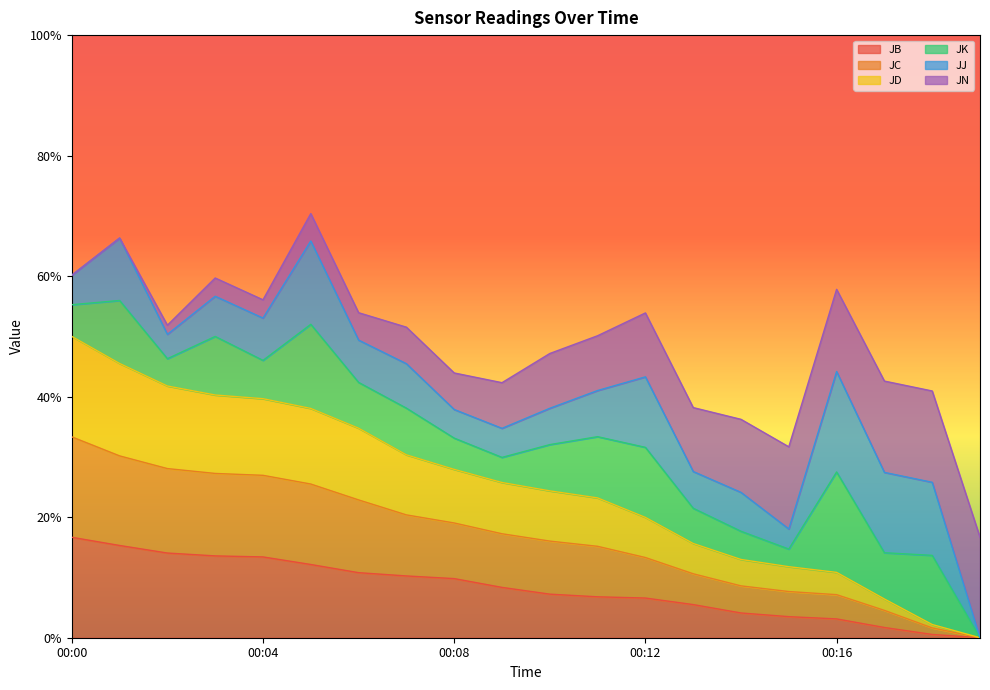

What are all the series names shown in the legend?

JB, JC, JD, JK, JJ, JN